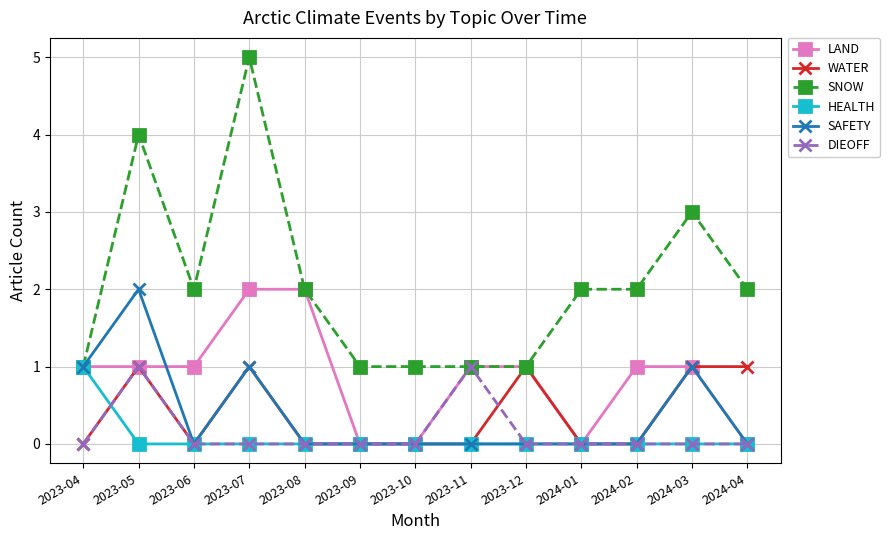

What is the label of the 13th point from the right?

2023-04